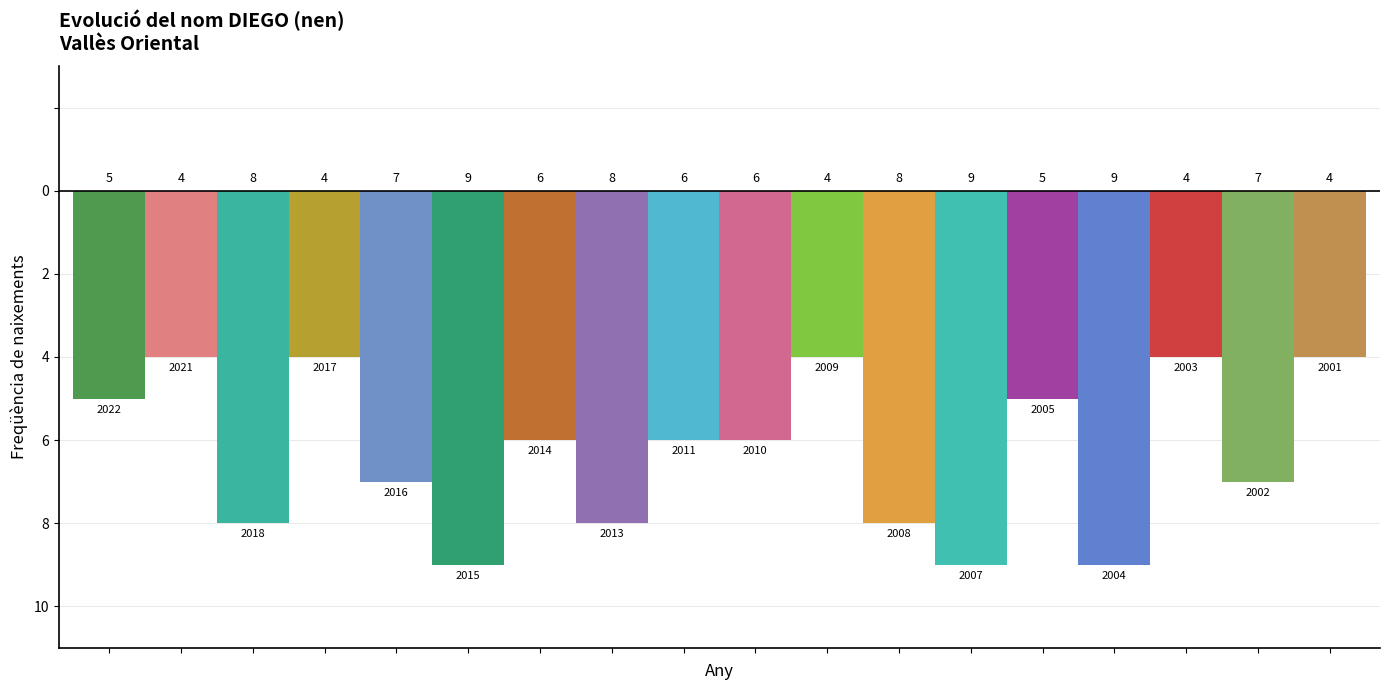

Are the bars grouped side by side (vs. stacked)?

Yes